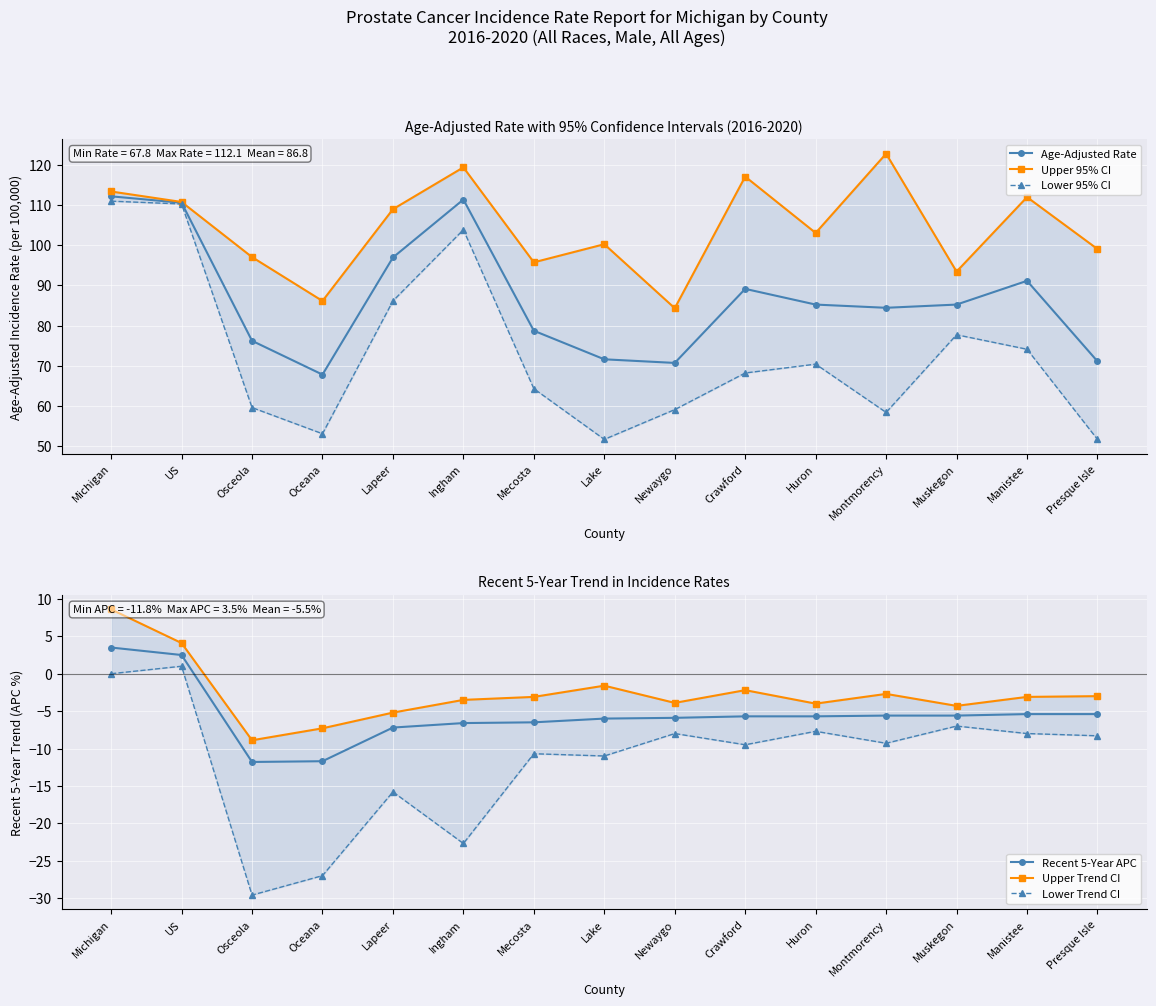

What is the label of the 15th point from the left?

Presque Isle